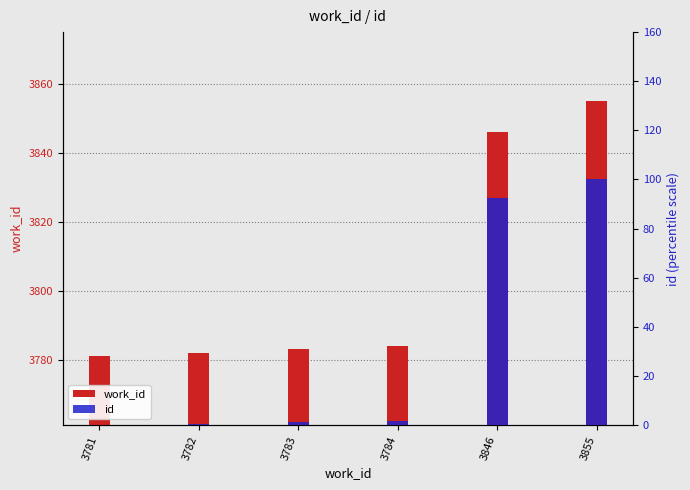

Are the bars horizontal?

No